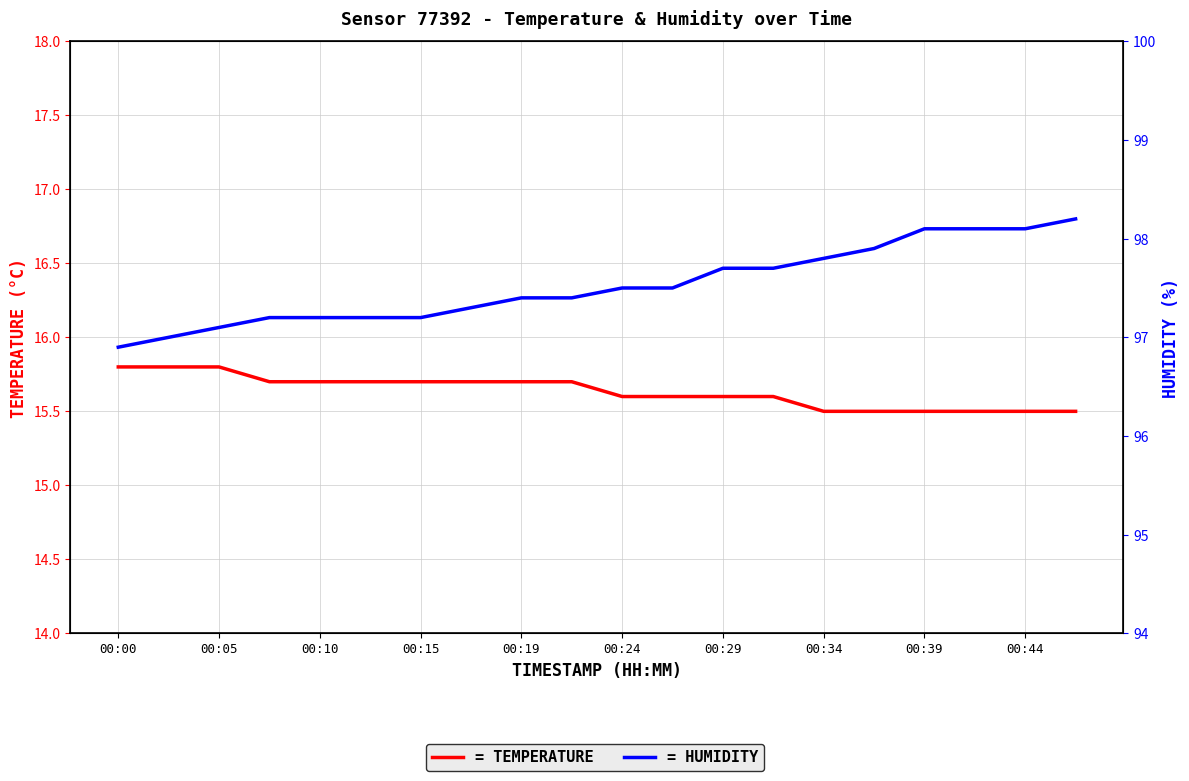

Is the value of humidity at 00:15 greater than the value of temperature at 00:39?

Yes